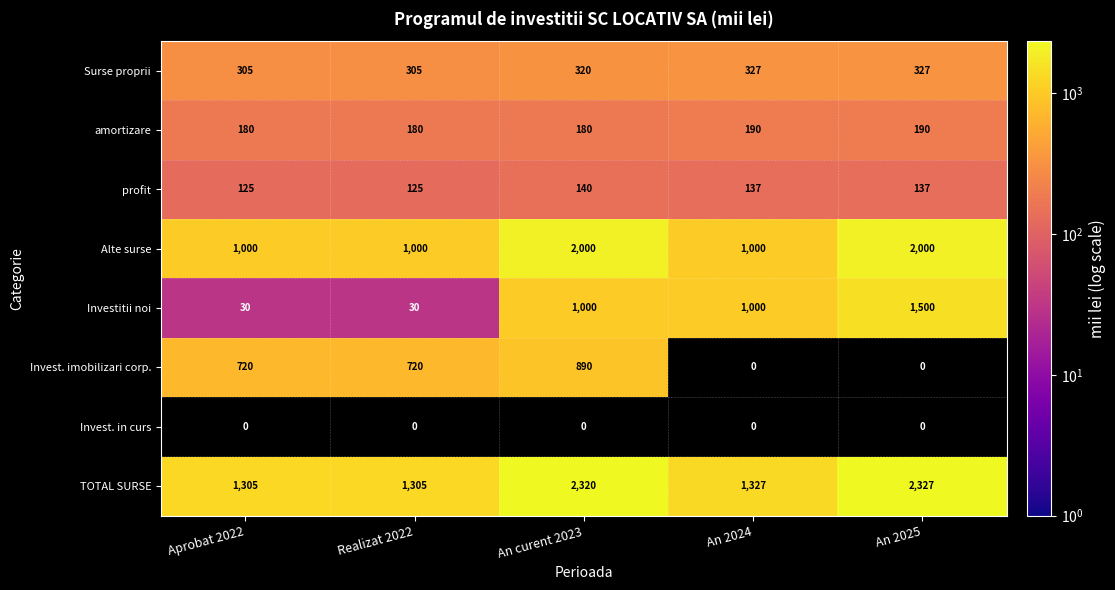

What is the sum of all profit values?

664